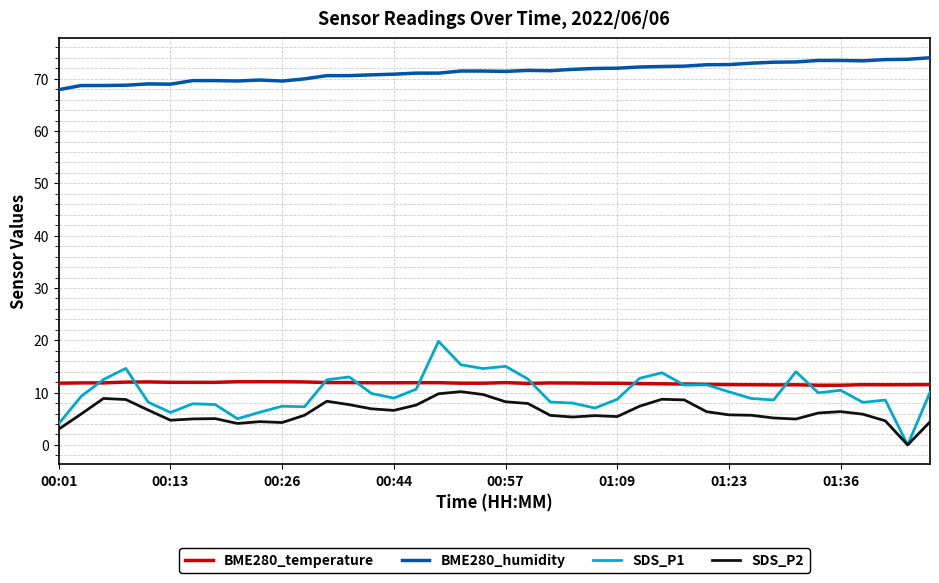

What is the difference between the maximum and minimum values in the SDS_P1 series?

19.8